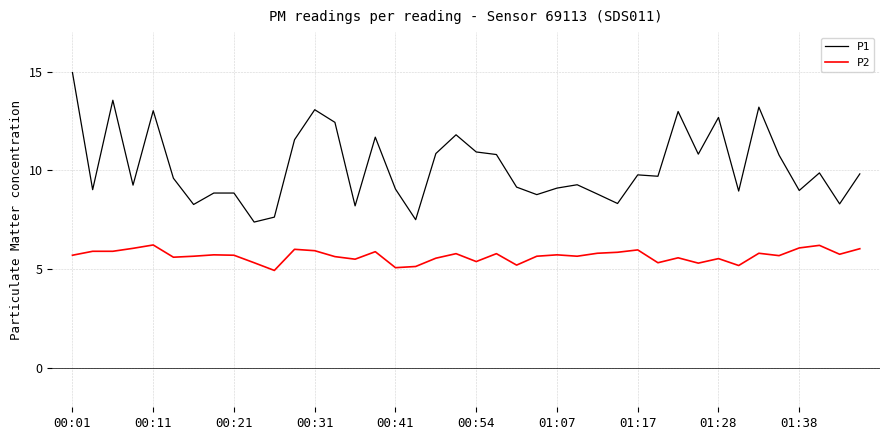

What is the highest value of the P2 series?

6.2